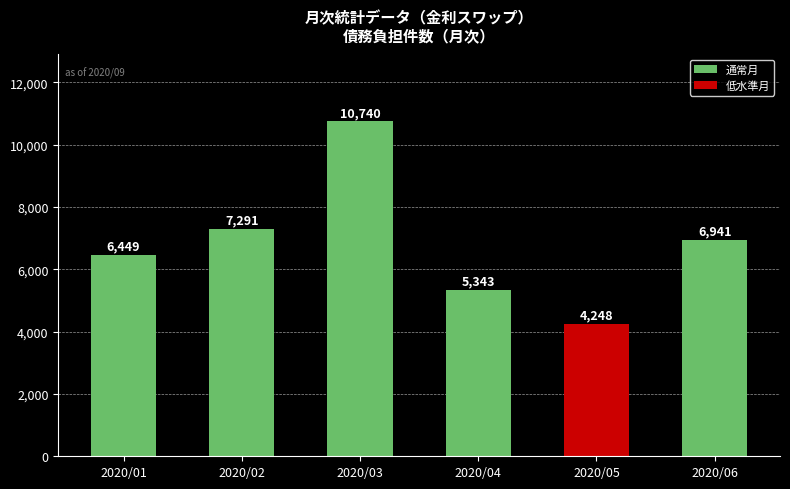

What is the ratio of the value at 2020/01 to the value at 2020/03?

0.6